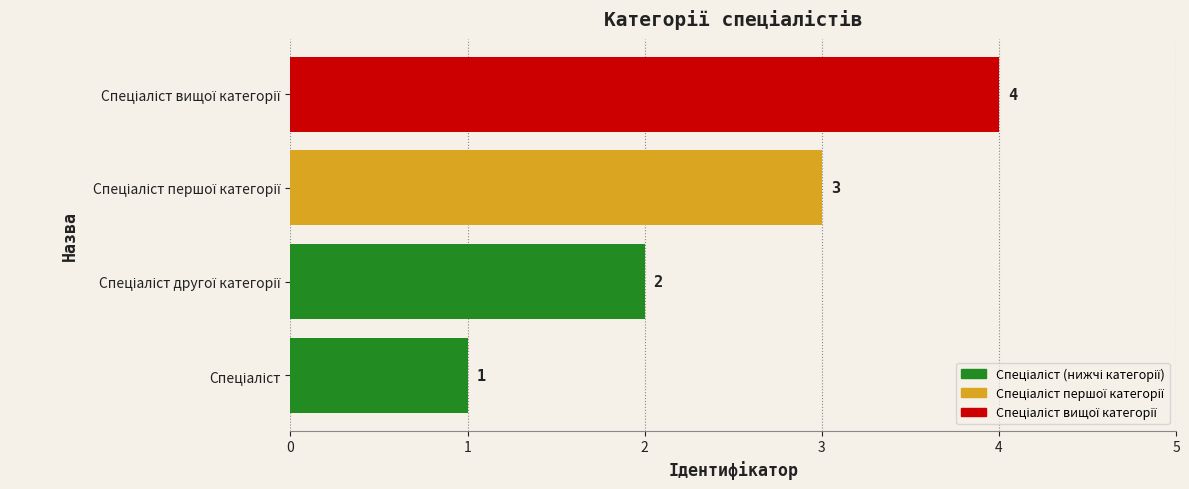

What is the minimum value shown in the chart?

1